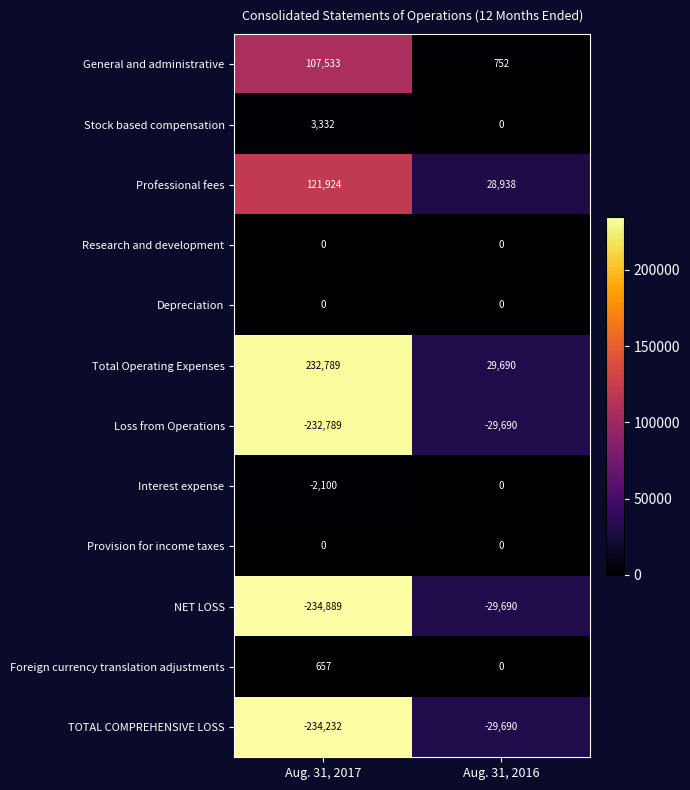

The value of Interest expense at Aug. 31, 2016 is 0. True or false?

True